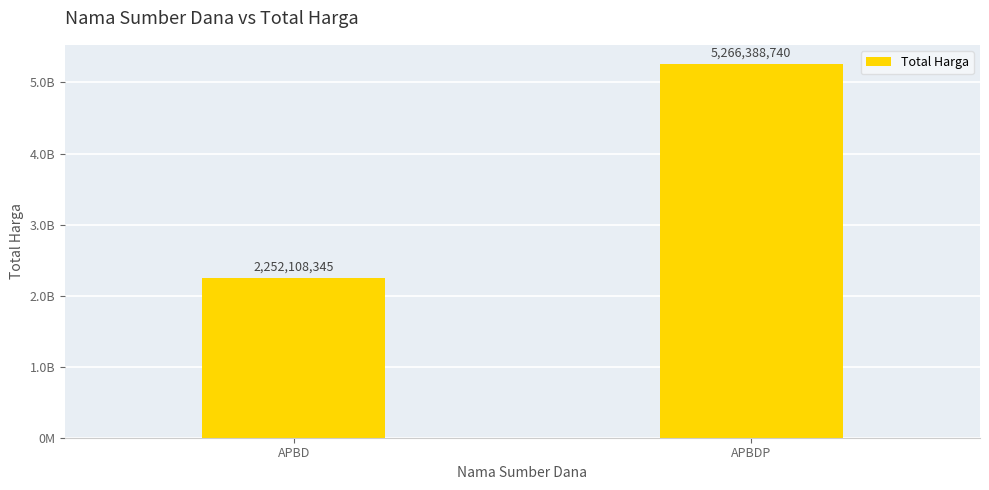

The value at APBDP is 5266388740. True or false?

True